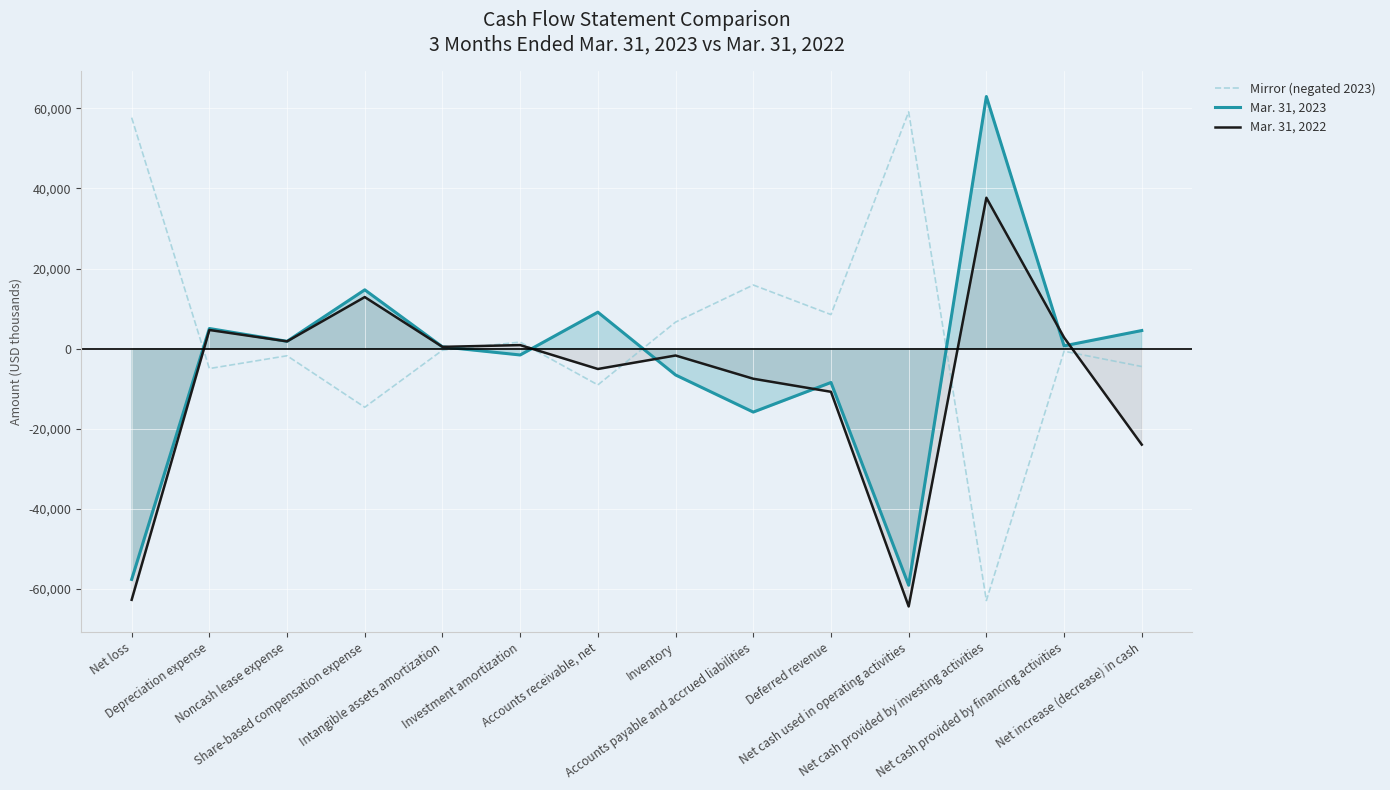

What is the minimum value for Mar. 31, 2023?

-59152